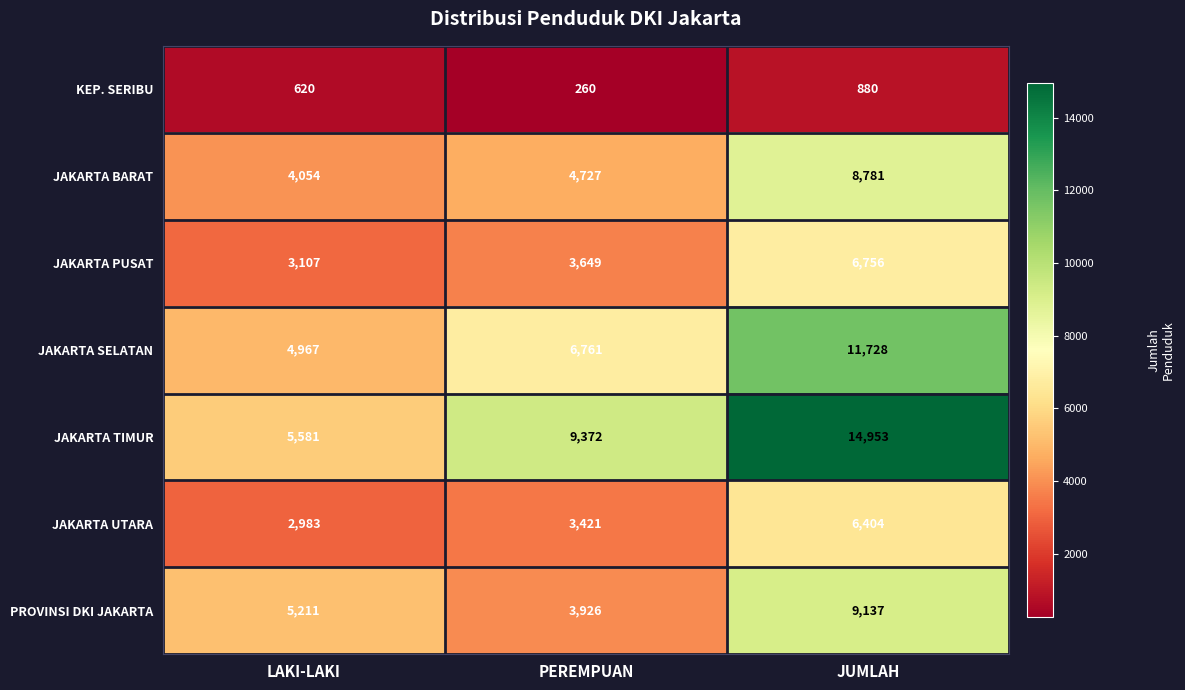

What is the approximate value of KEP. SERIBU at JUMLAH?

880